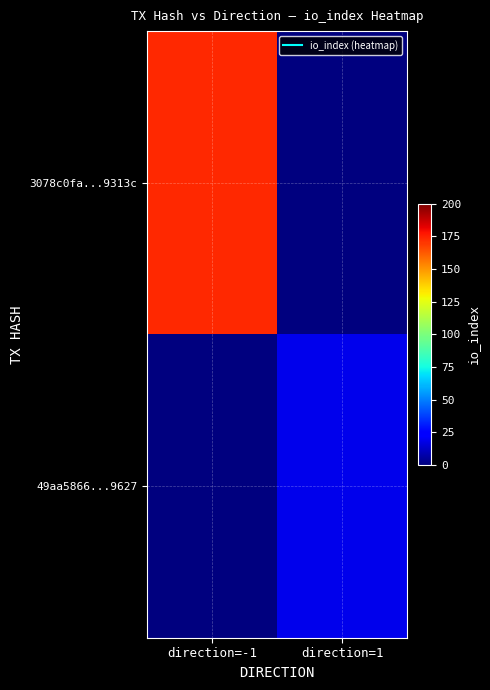

Reading left to right, transcribe all the data shown in this chart.

3078c0fa...9313c: direction=-1=173	direction=1=0
49aa5866...9627: direction=-1=0	direction=1=19